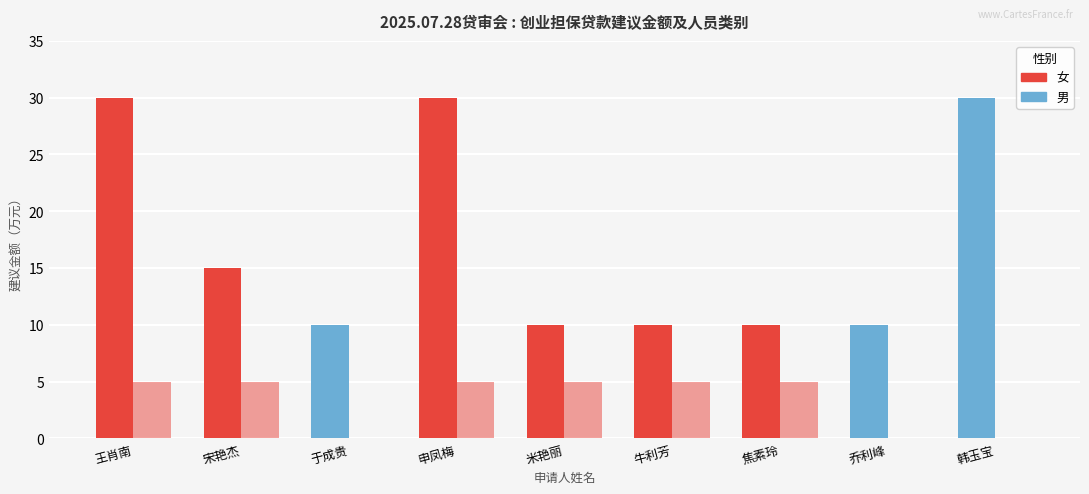

Is it true that 性别(女=1,男=0) equals 1 at 宋艳杰?

True